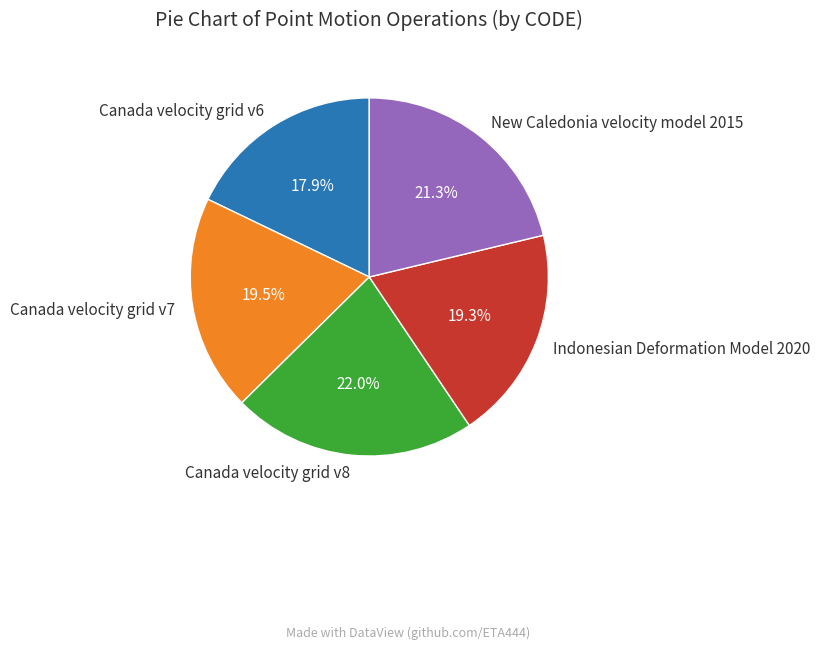

To the nearest percent, what is the average slice percentage?

20%